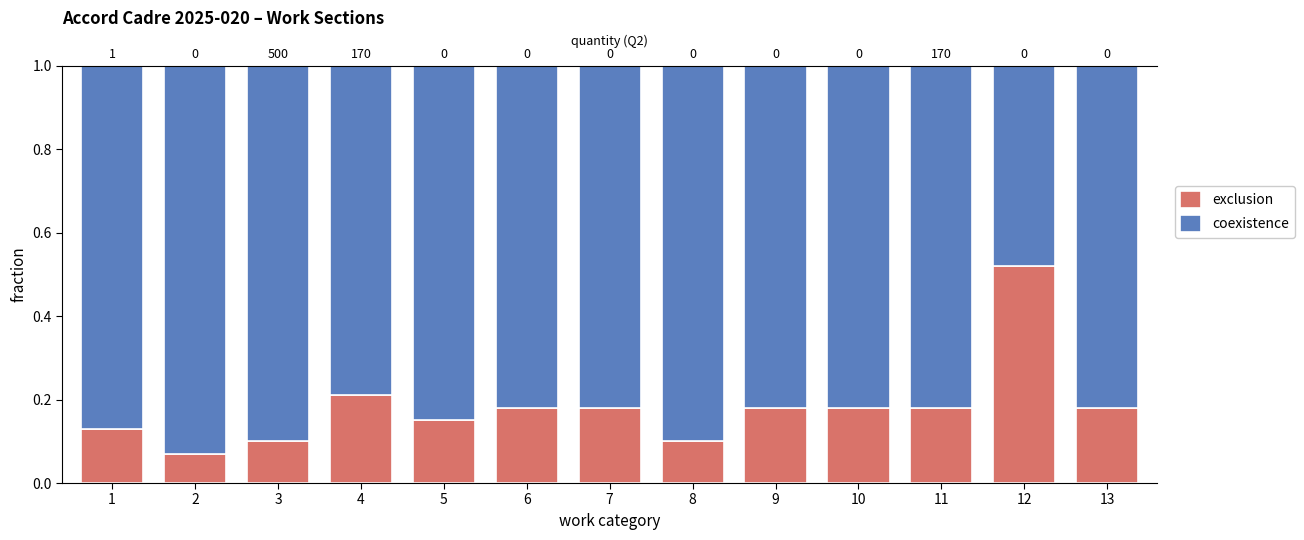

List the series in order of their overall mean, lowest first.

exclusion, coexistence